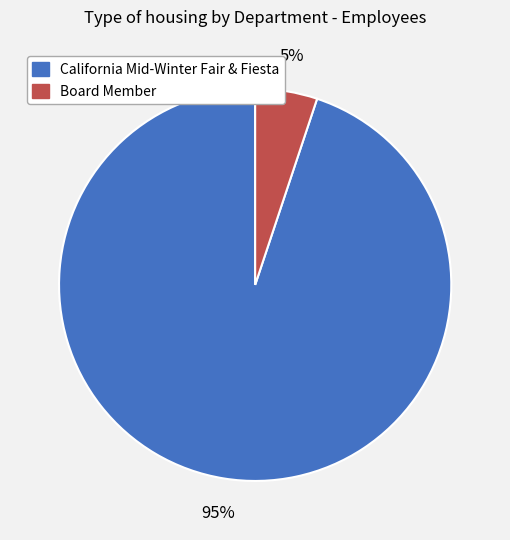

Do Board Member and California Mid-Winter Fair & Fiesta together represent more than half of the pie?

Yes